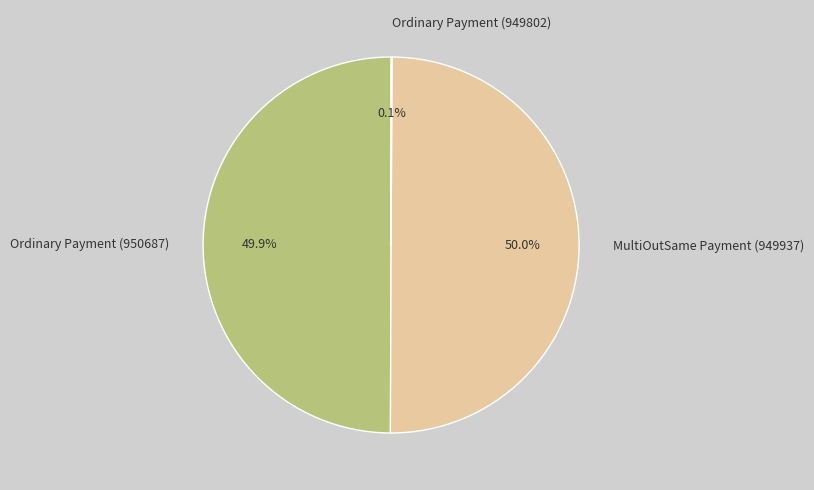

Combined, do MultiOutSame Payment (949937) and Ordinary Payment (950687) account for over 50%?

Yes